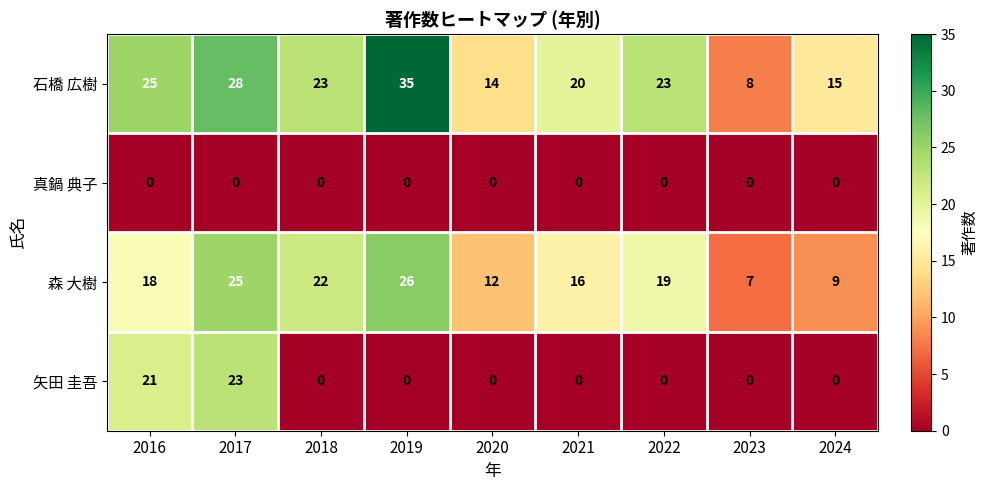

How many series are shown in this chart?

4